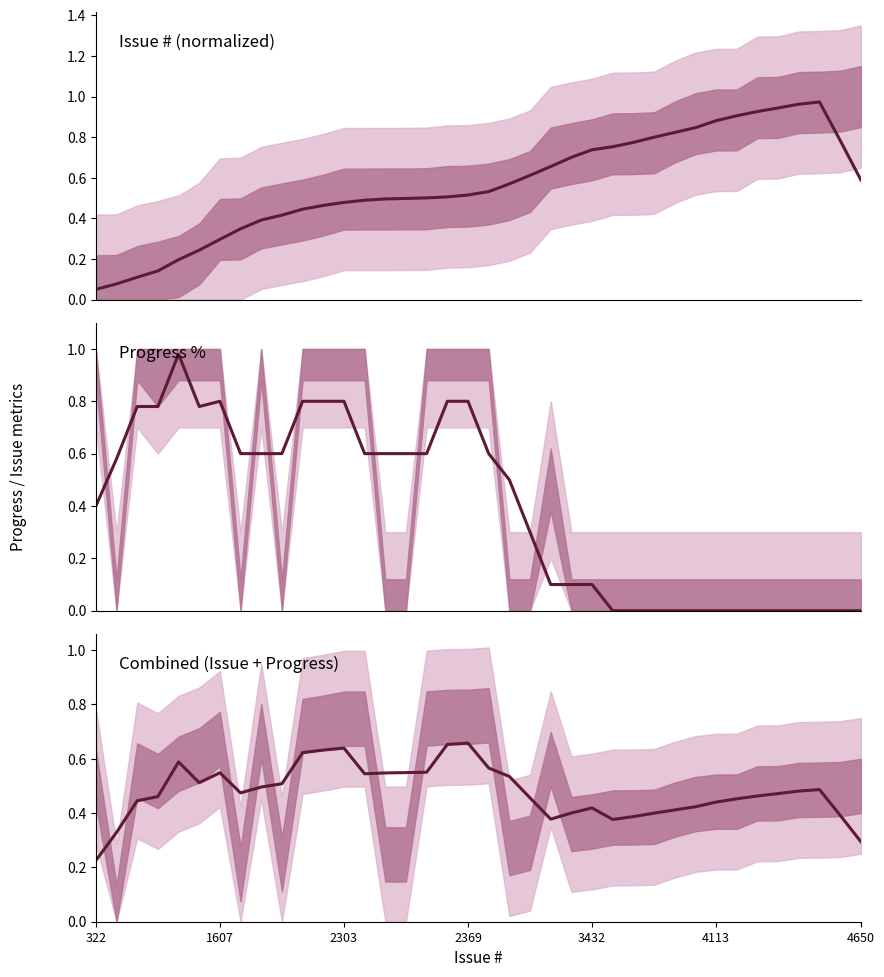

Reading left to right, extract all data points from this chart.

Issue # (norm): 0.1	0.1	0.1	0.1	0.2	0.2	0.3	0.3	0.4	0.4	0.4	0.5	0.5	0.5	0.5	0.5	0.5	0.5	0.5	0.5	0.6	0.6	0.7	0.7	0.7	0.8	0.8	0.8	0.8	0.8	0.9	0.9	0.9	0.9	1.0	1.0	0.8	0.6
Progress (0-1): 0.4	0.6	0.8	0.8	1.0	0.8	0.8	0.6	0.6	0.6	0.8	0.8	0.8	0.6	0.6	0.6	0.6	0.8	0.8	0.6	0.5	0.3	0.1	0.1	0.1	0.0	0.0	0.0	0.0	0.0	0.0	0.0	0.0	0.0	0.0	0.0	0.0	0.0
Combined metric: 0.2	0.3	0.4	0.5	0.6	0.5	0.5	0.5	0.5	0.5	0.6	0.6	0.6	0.5	0.5	0.5	0.6	0.7	0.7	0.6	0.5	0.5	0.4	0.4	0.4	0.4	0.4	0.4	0.4	0.4	0.4	0.5	0.5	0.5	0.5	0.5	0.4	0.3